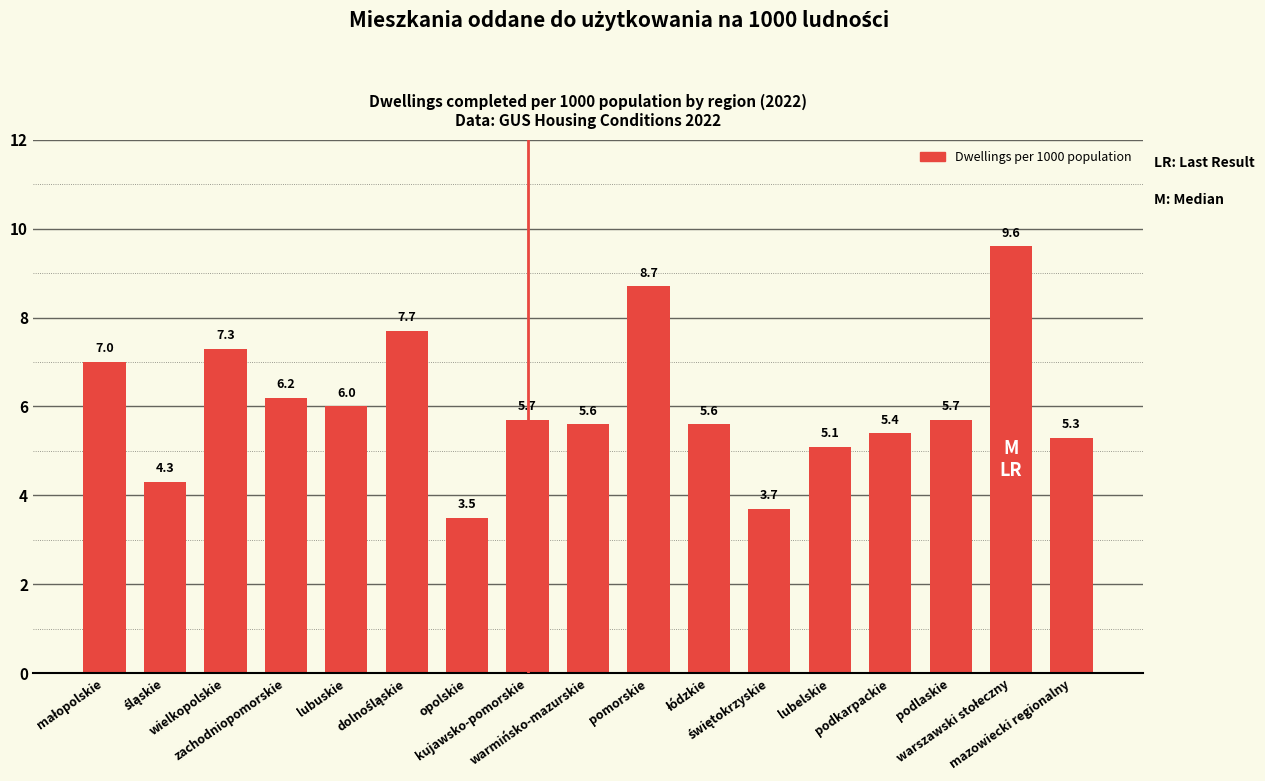

At which category does the chart reach its minimum across all series?

opolskie